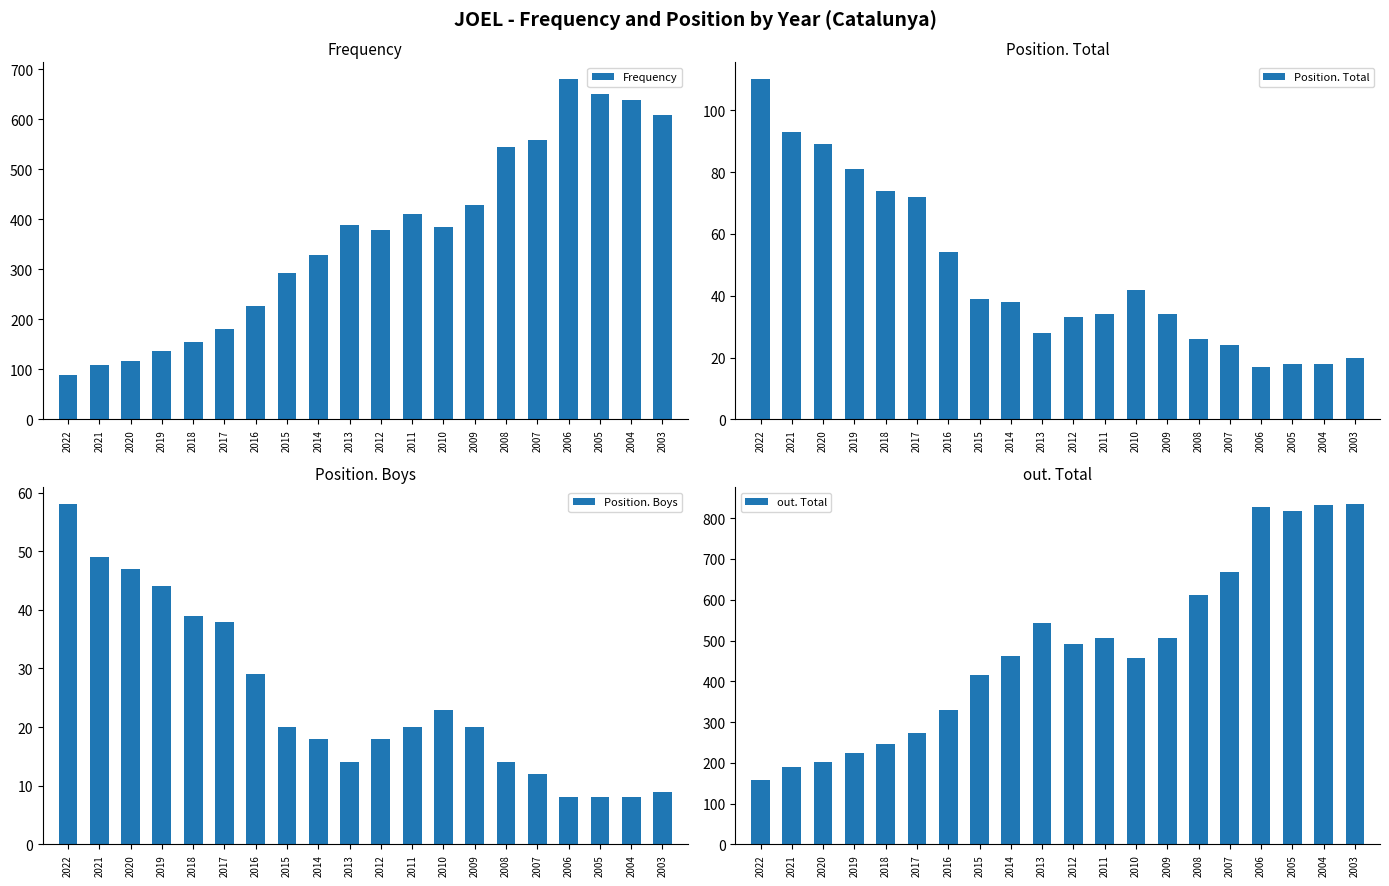

Which category has the highest value in the Position. Boys series?

2022